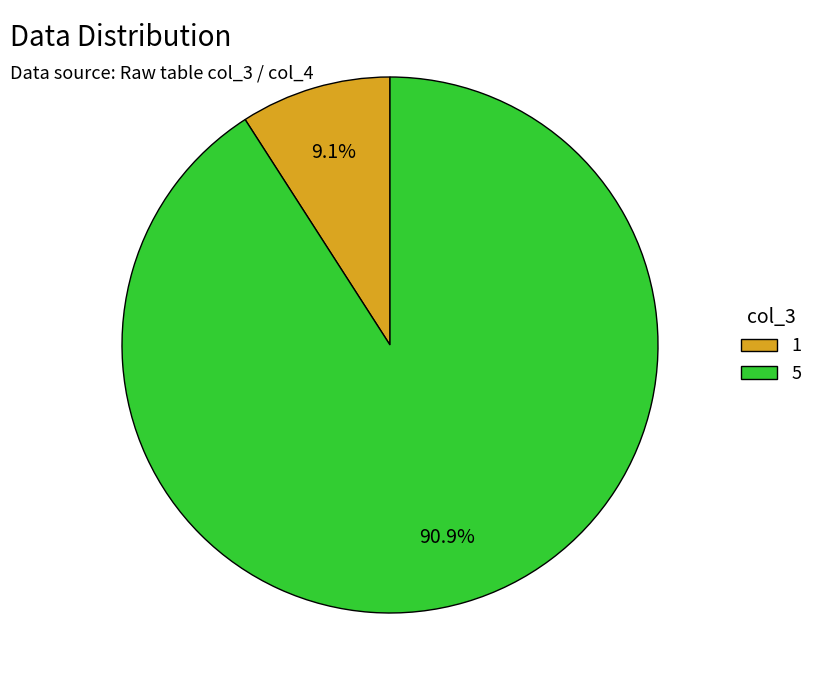

Rank the categories by value from highest to lowest.

5, 1